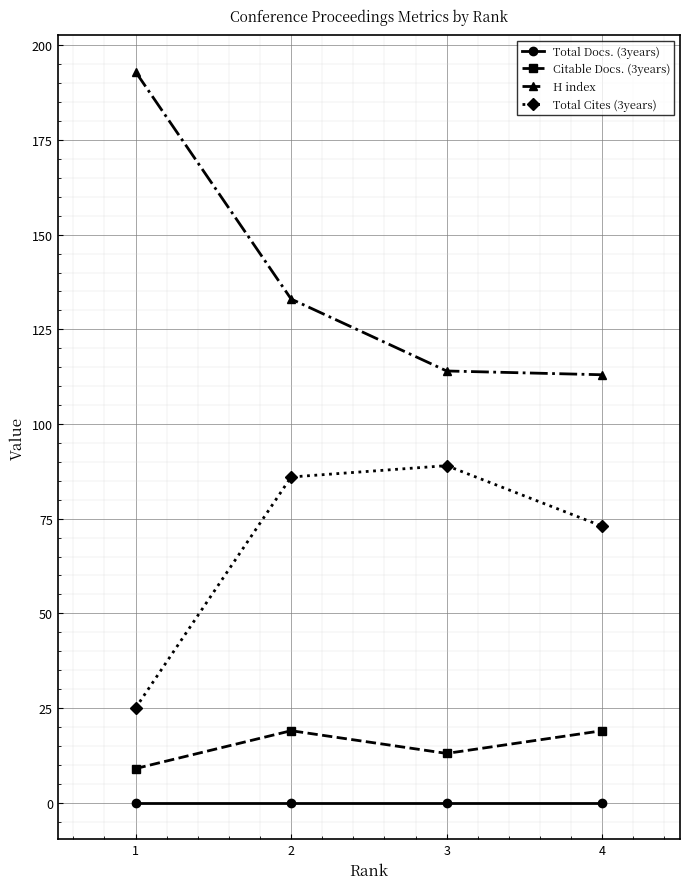

What is the minimum value for Total Cites (3years)?

25